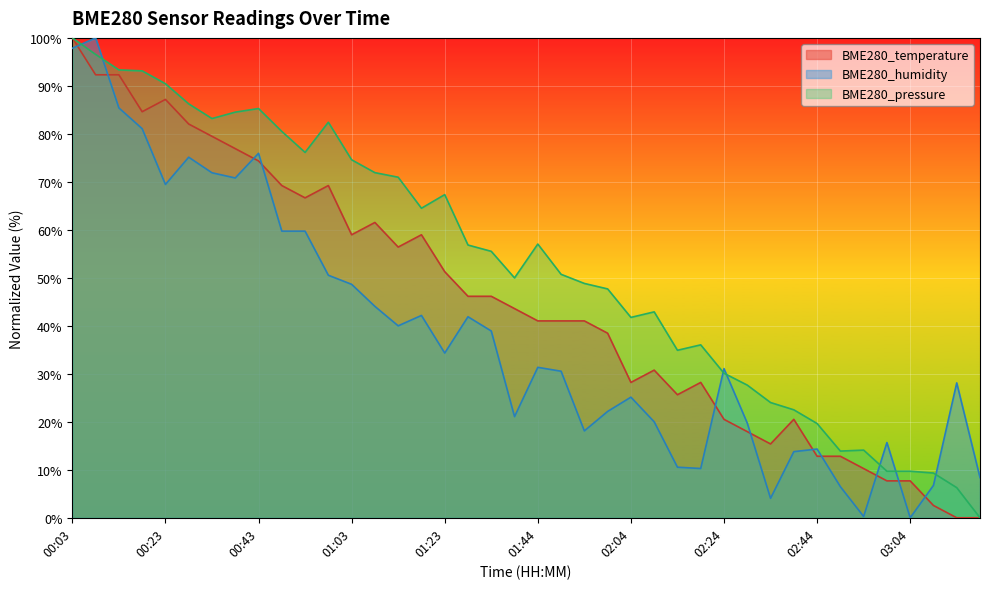

Which series has the largest range (max minus min)?

BME280_temperature